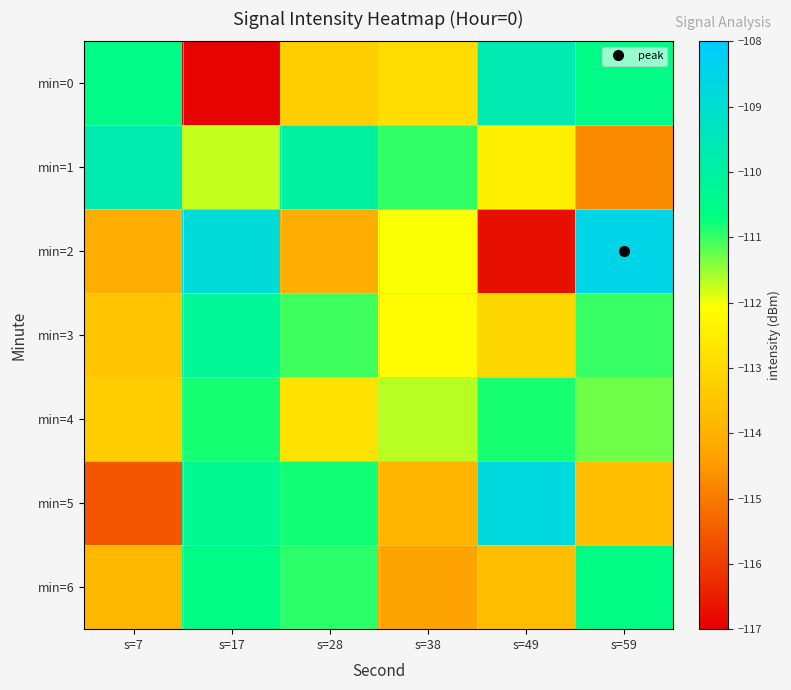

How many categories are shown in the chart?

6